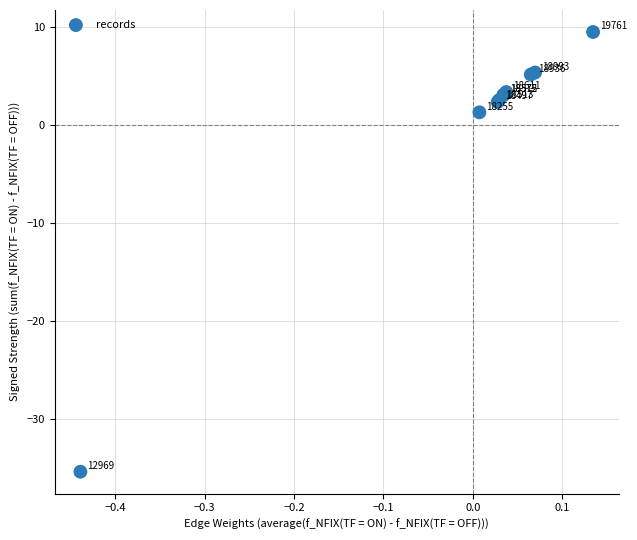

What Y value in the scatter plot is closest to -12?

1.3